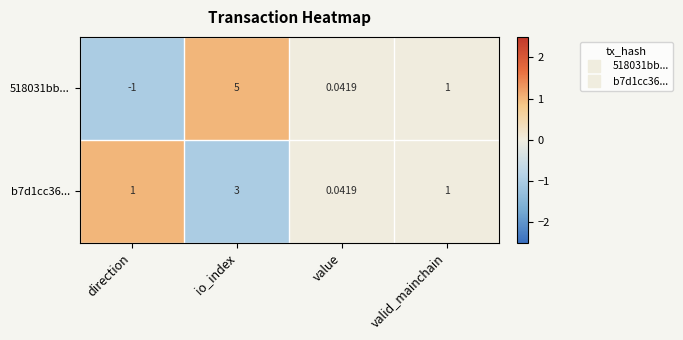

What is the greatest value displayed?

5.0